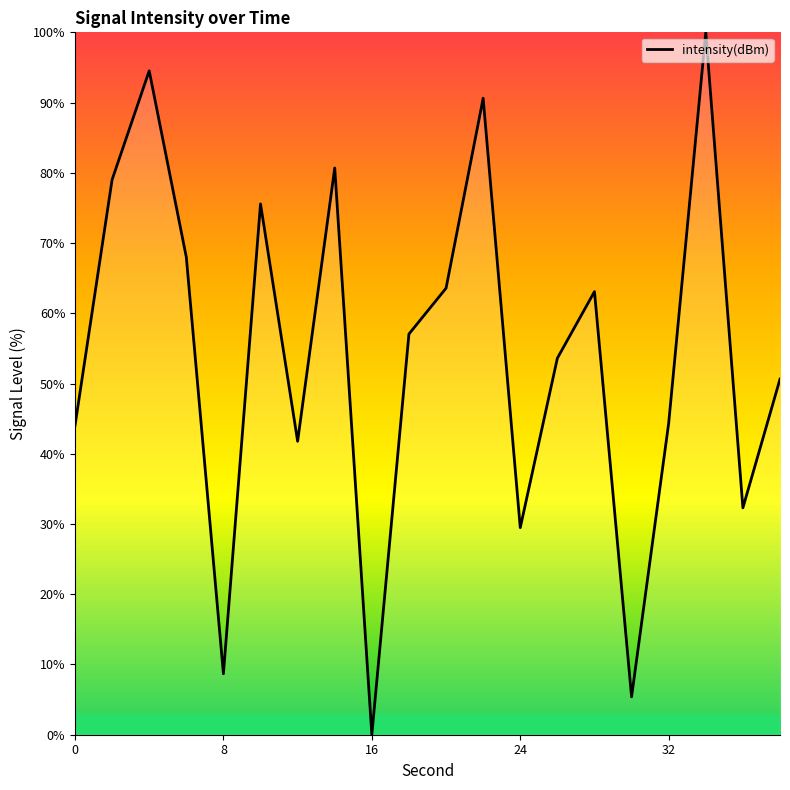

What is the greatest value displayed?

100.0